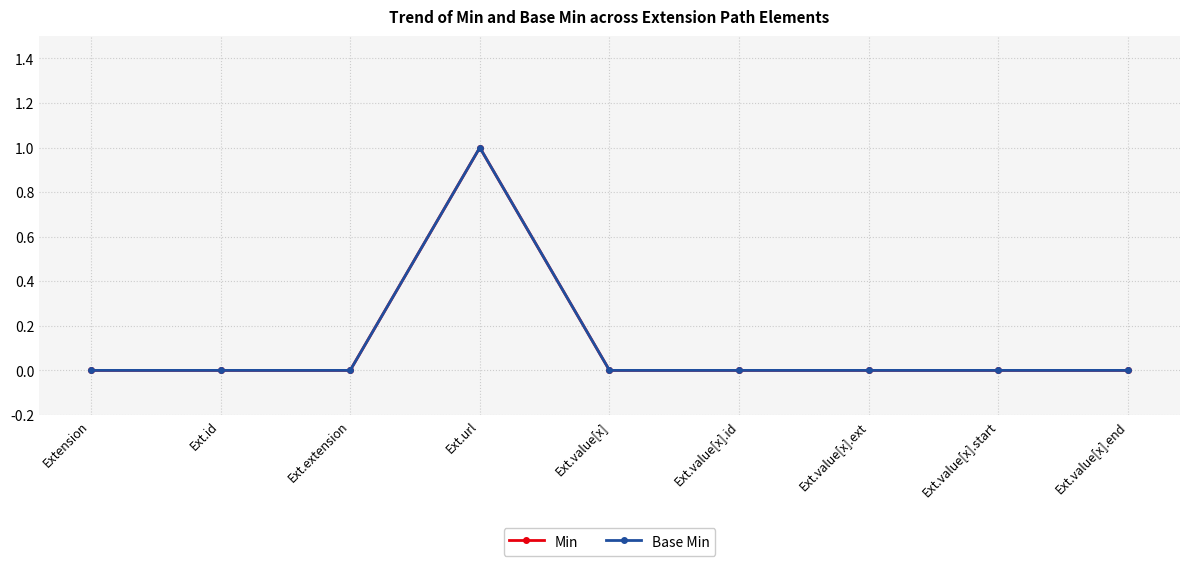

True or false: Base Min and Min cross at least once.

False